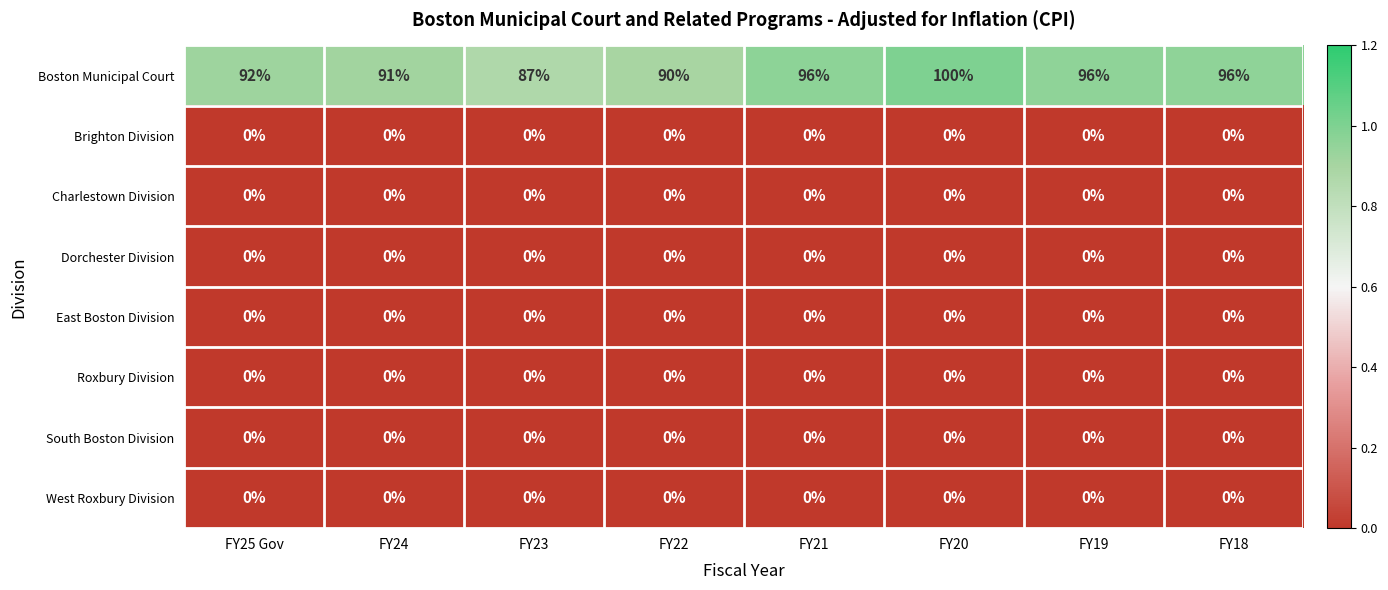

At which category is the sum across all series the highest?

FY20